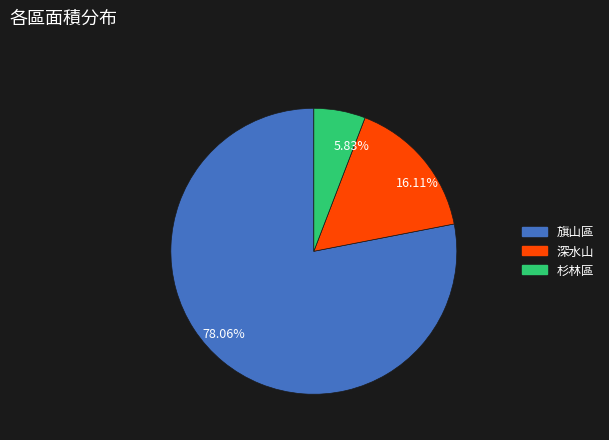

To the nearest percent, what is the difference between the 杉林區 and 旗山區 slice percentages?

72%